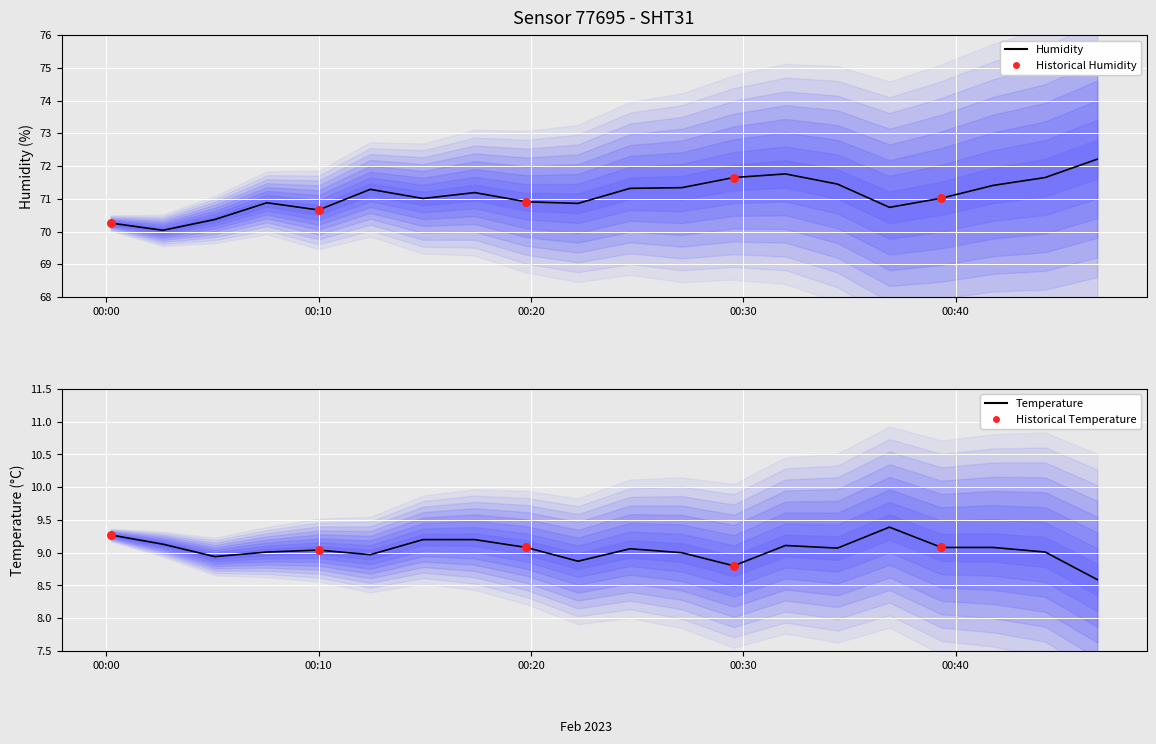

What are all the series names shown in the legend?

humidity, temperature